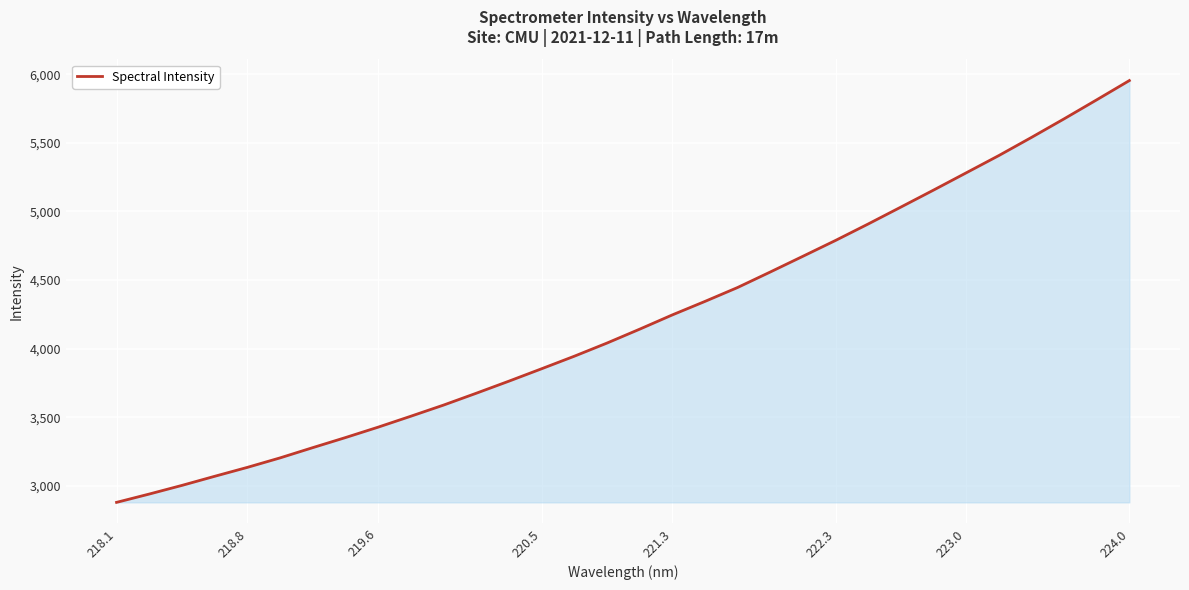

What is the minimum value shown in the chart?

2880.7